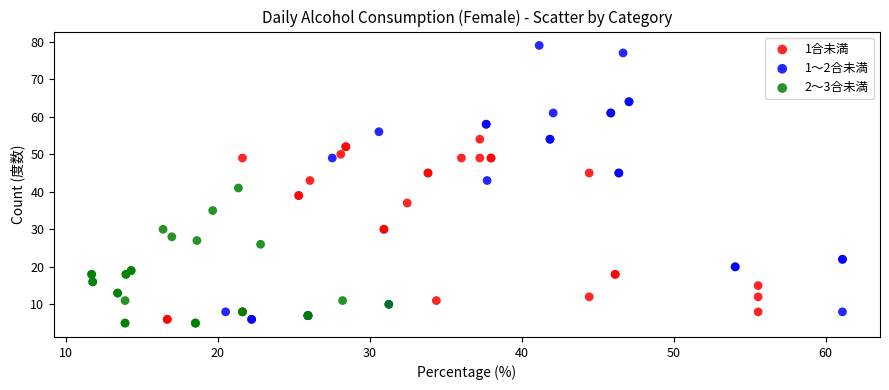

Which series reaches the maximum Y coordinate?

1～2合未満